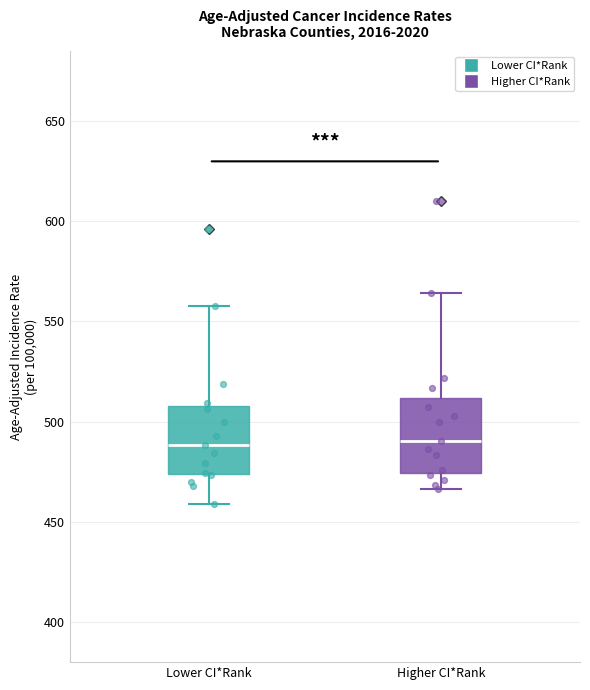

Reading left to right, transcribe this box plot: for each box, give where its median line is, the range the box spans, and where its two whiskers end, as read against the y-axis. The values are not printed on the chart, so give them approximately, as read against the axis.

Lower CI*Rank: median 490, box 475 to 510, whiskers 460 to 560
Higher CI*Rank: median 490, box 475 to 510, whiskers 465 to 565